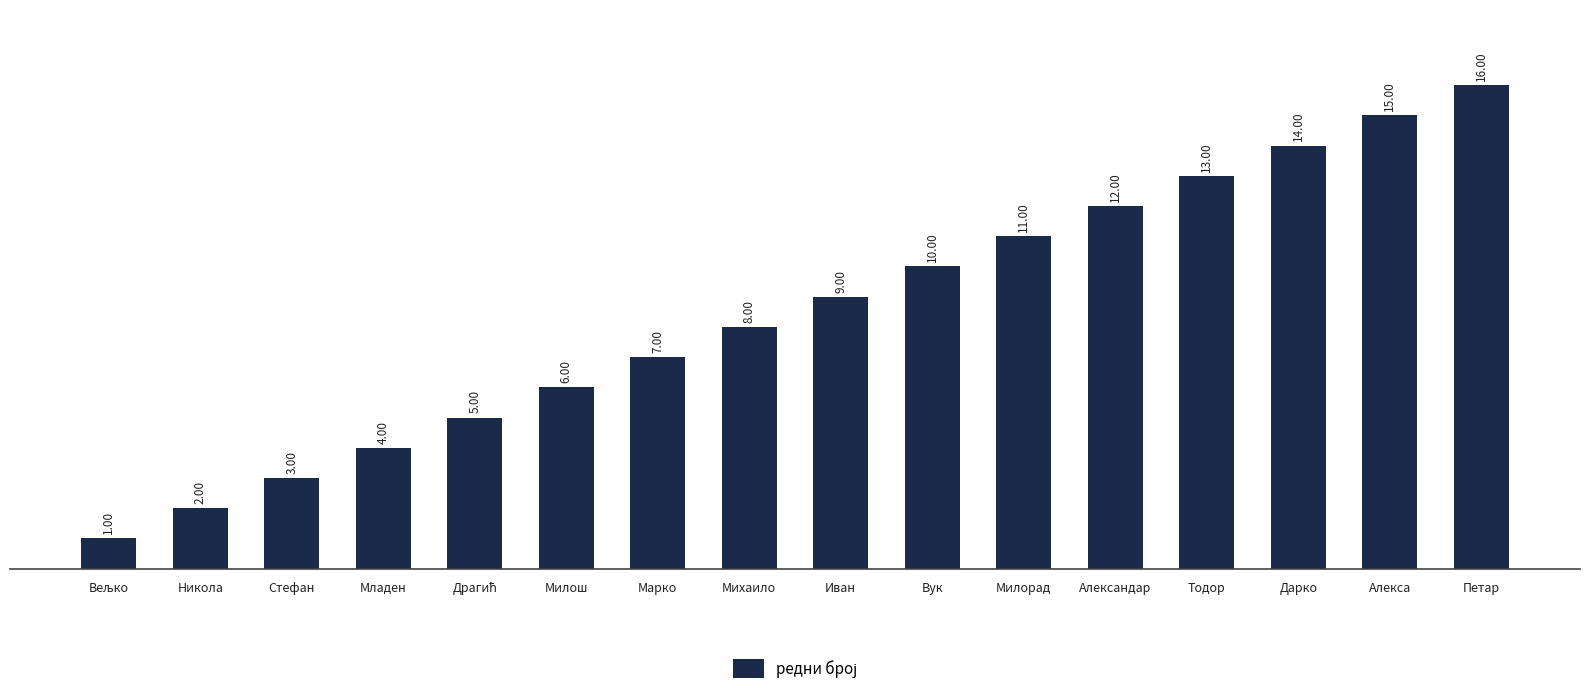

What is the change in value from Дарко to Алекса?

+1